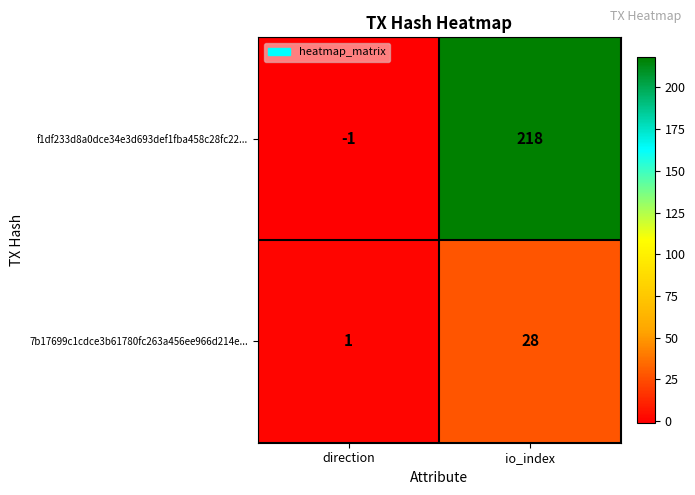

Between direction and io_index, which series saw the biggest shift?

f1df233d8a0dce34e3d693def1fba458c28fc22...